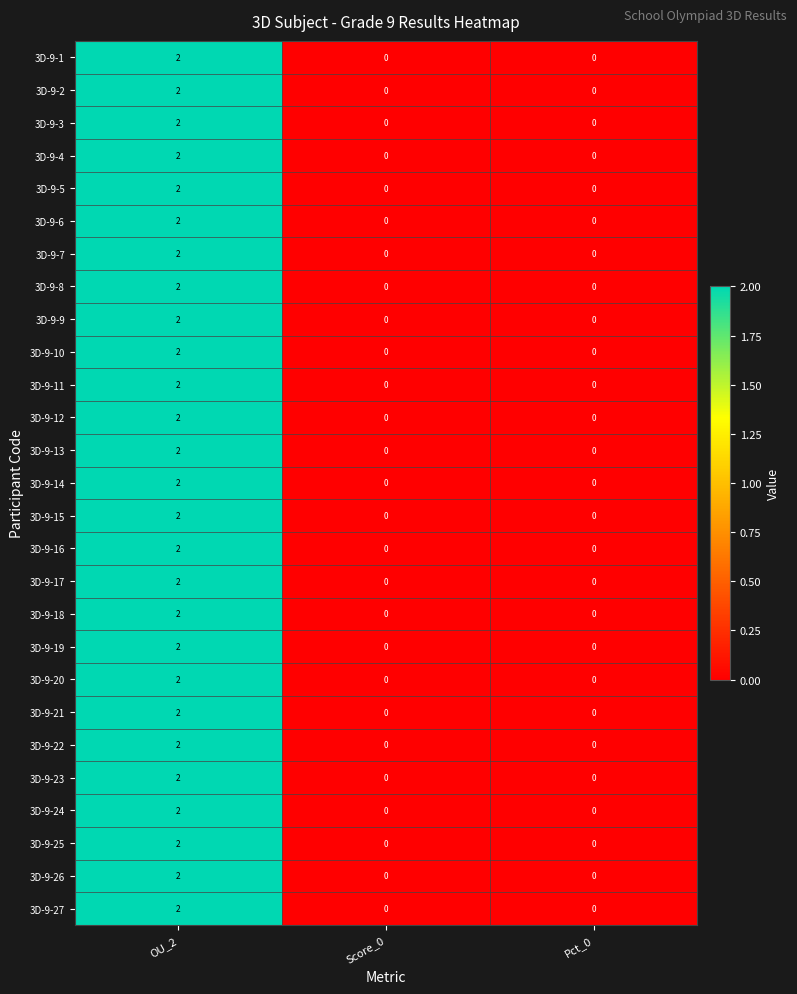

How many distinct data groups are displayed?

27